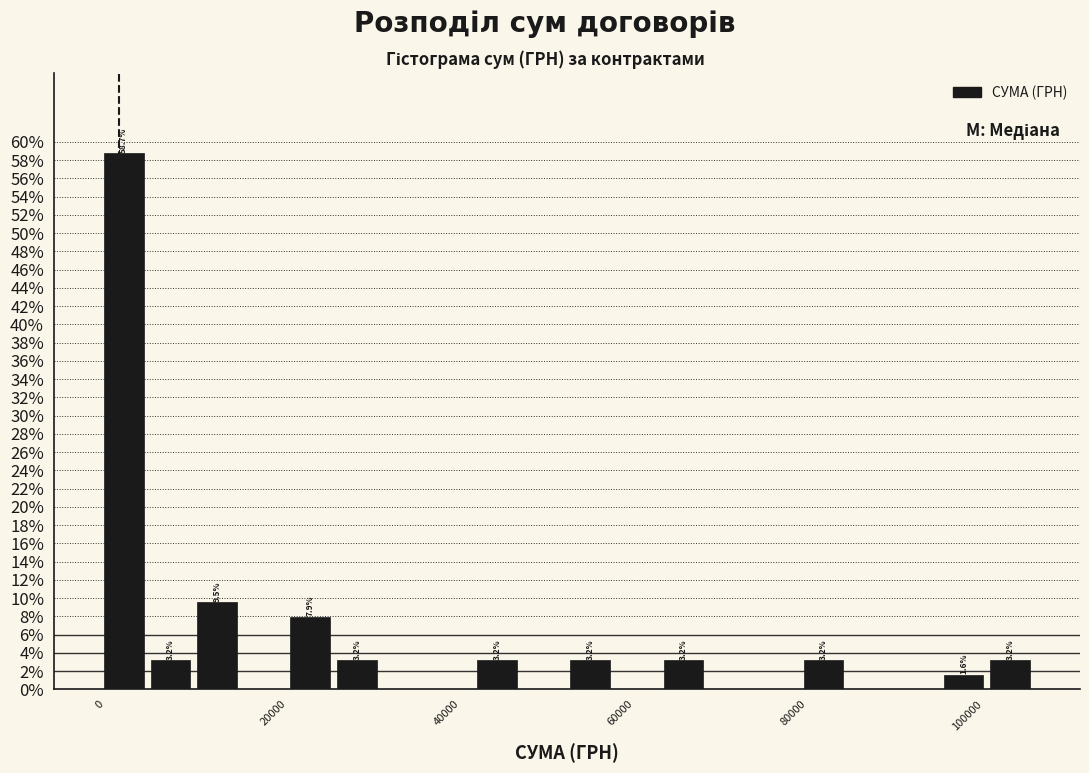

Read against the x-axis, roughly where is the centre of the tallest bar?

2000